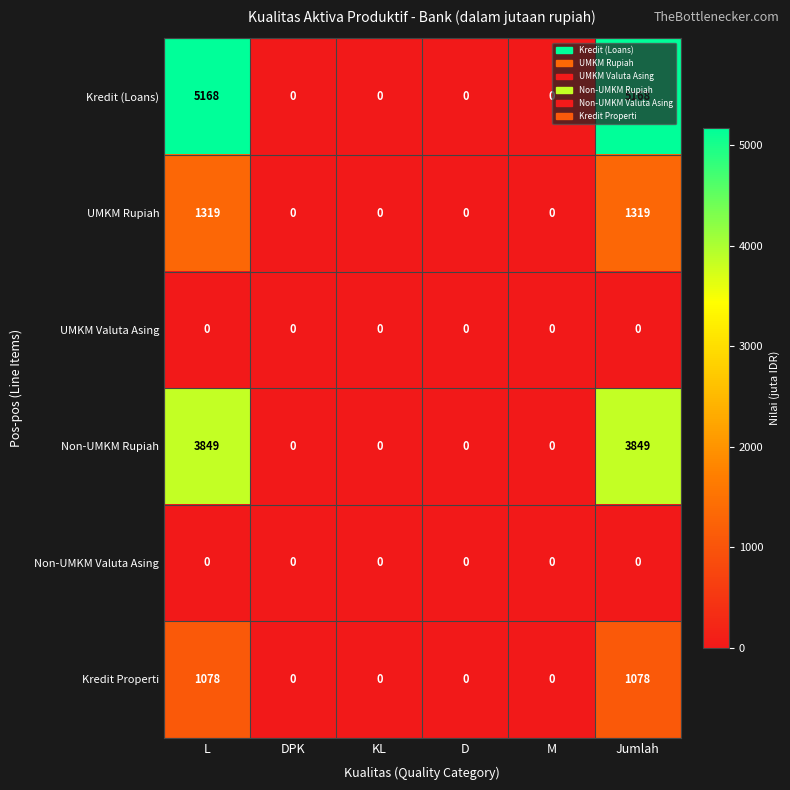

The value of UMKM Rupiah at D is -516. True or false?

False